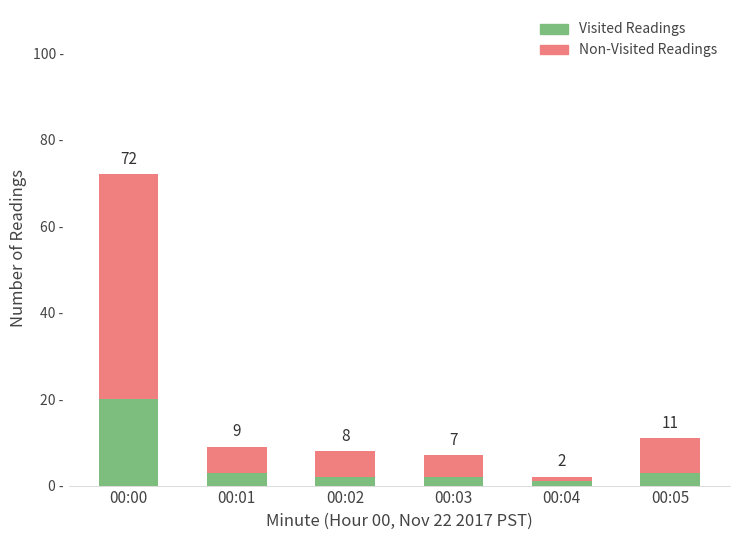

List the series in order of their overall mean, lowest first.

Visited Readings, Non-Visited Readings